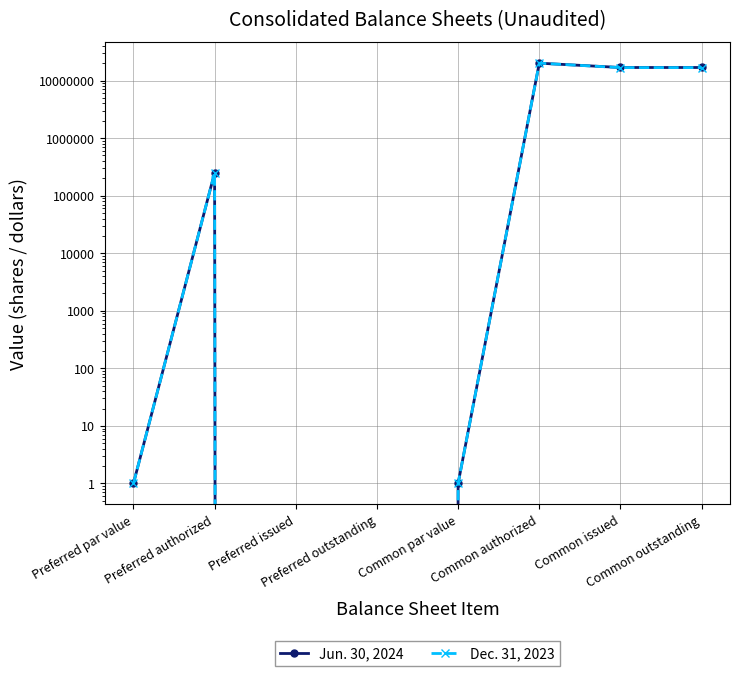

The value of Dec. 31, 2023 at Common issued is 11541693. True or false?

False